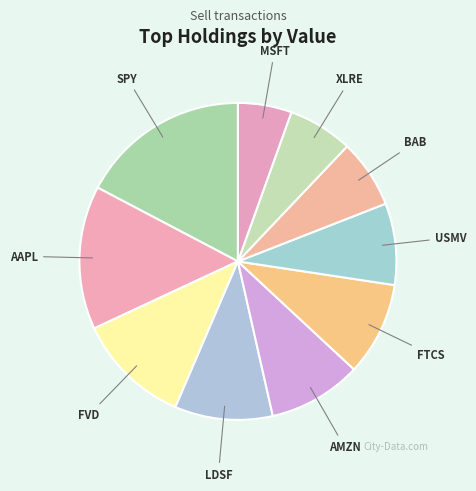

What is the ratio of the value at MSFT to the value at BAB?

0.8